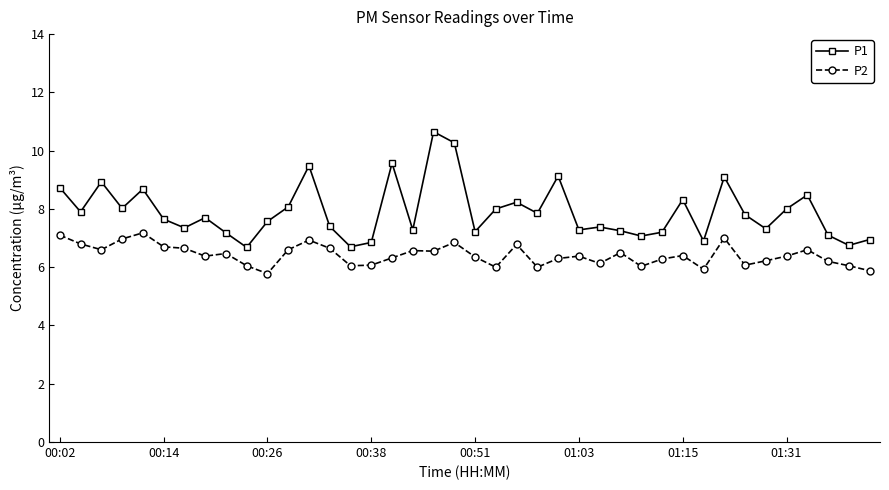

True or false: P1 and P2 cross at least once.

False